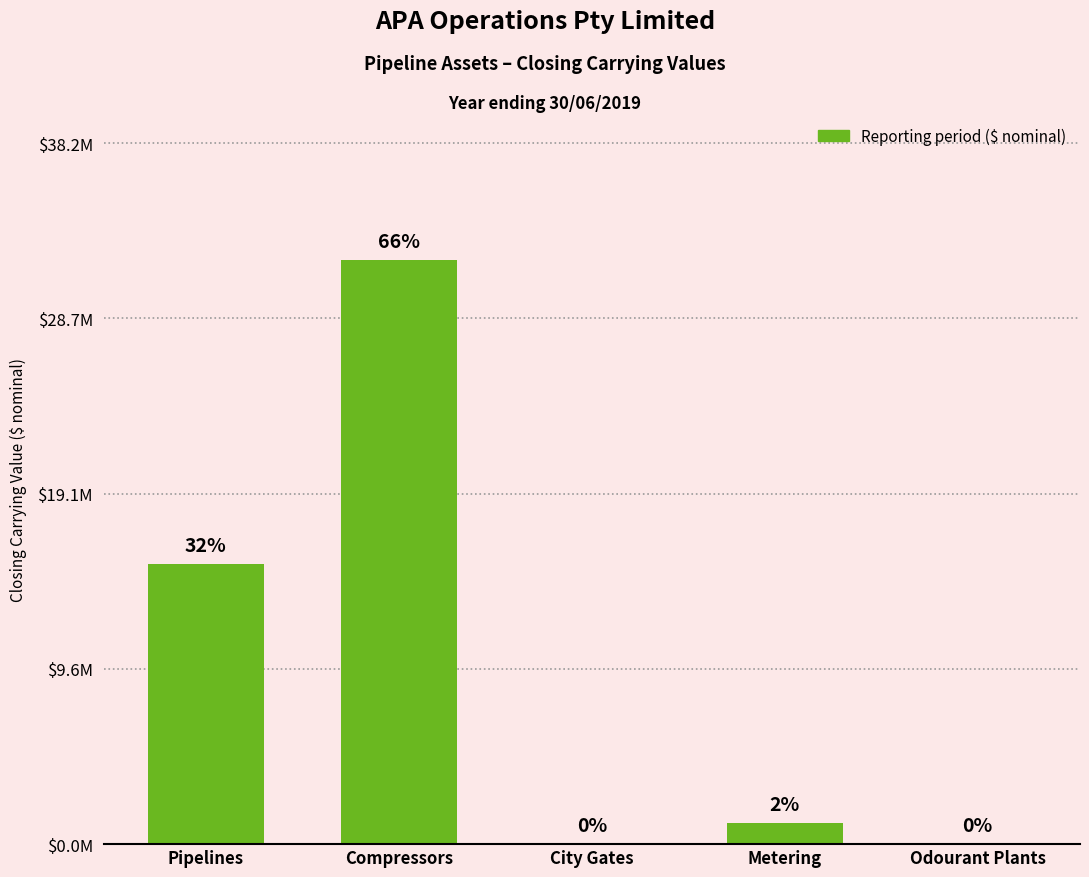

What is the label of the 1st bar from the left?

Pipelines